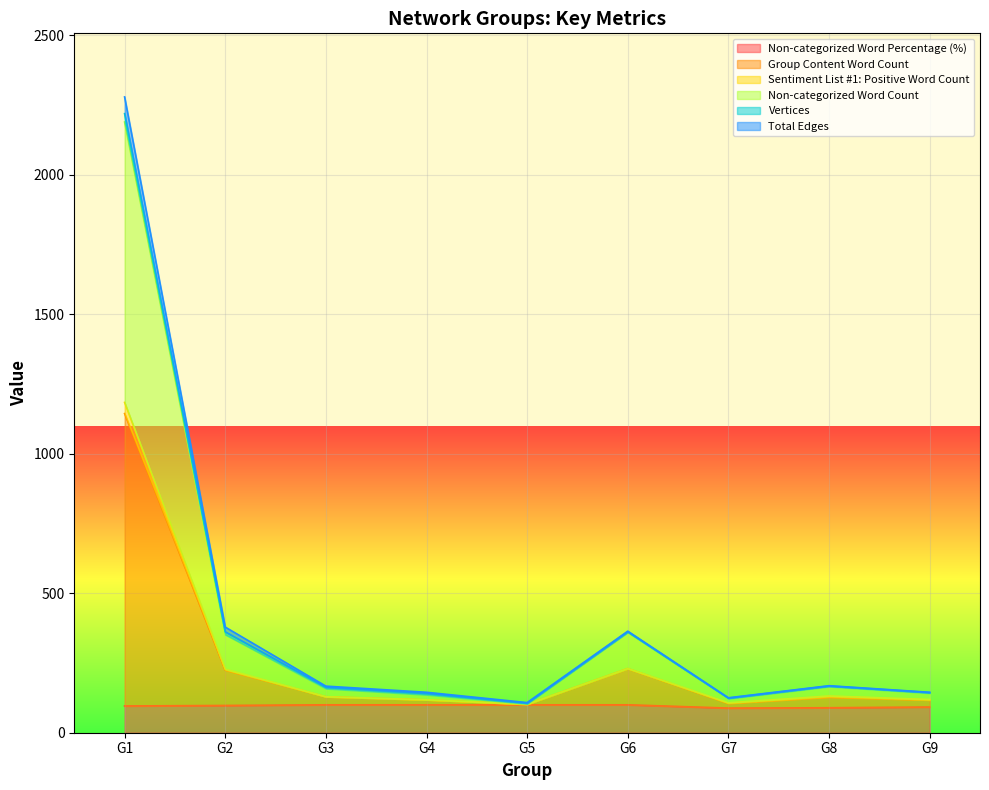

What is the maximum value for Non-categorized Word Percentage (%)?

100.0